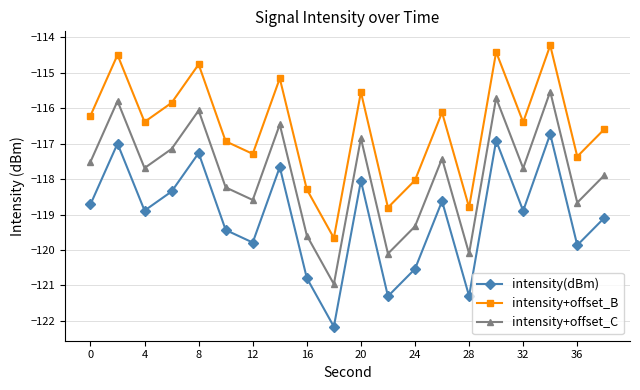

Which series has the largest total across all categories?

intensity+offset_B